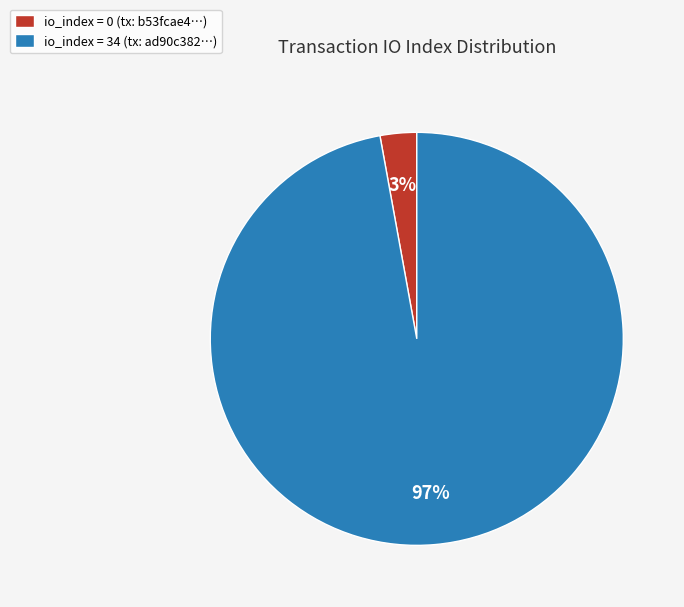

Is the sum of io_index = 34 (tx: ad90c382…) and io_index = 0 (tx: b53fcae4…) greater than half?

Yes